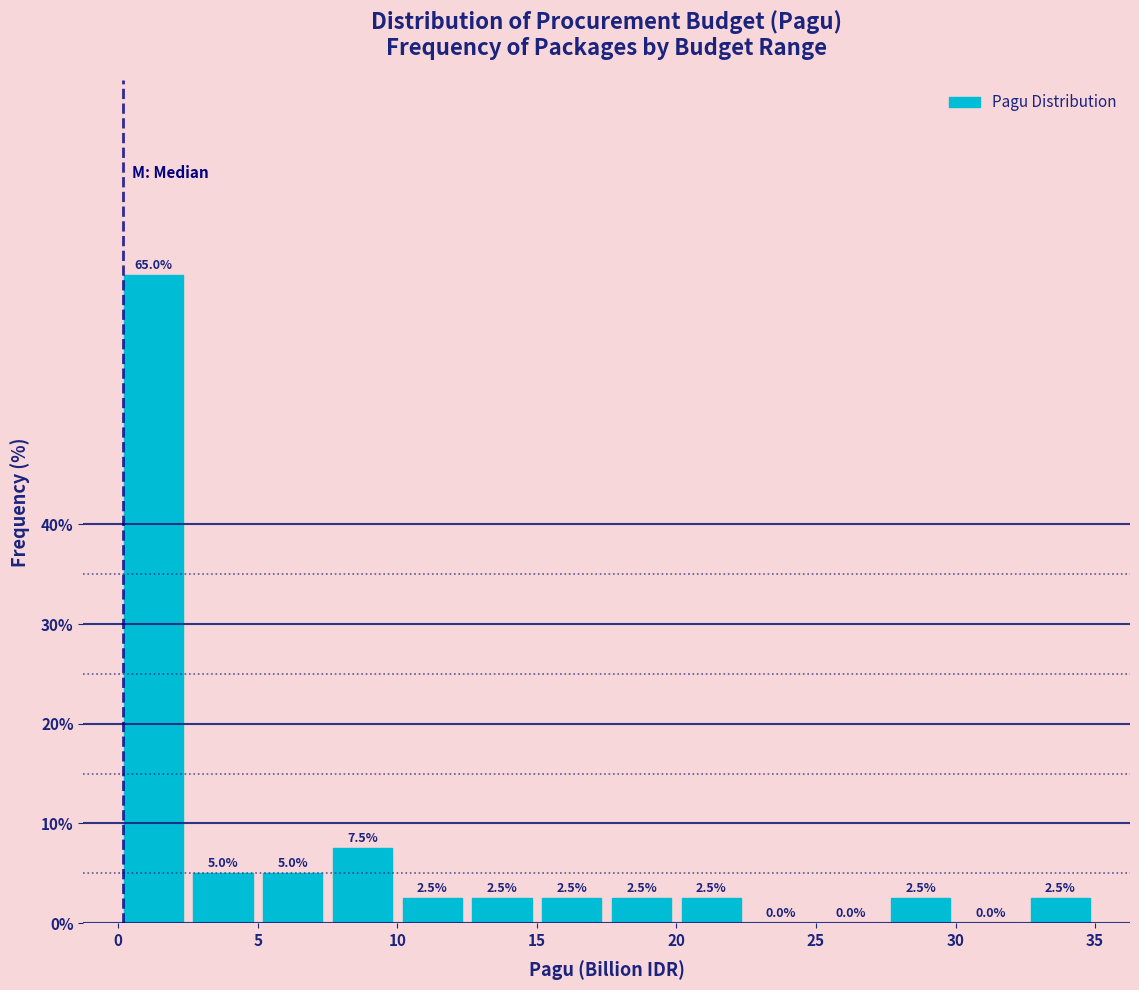

Reading left to right, transcribe this chart: for each bar, give the range it covers on the x-axis and its height.

0.0 to 2.5: 65.0
2.5 to 5.0: 5.0
5.0 to 7.5: 5.0
7.5 to 10.0: 7.5
10.0 to 12.5: 2.5
12.5 to 15.0: 2.5
15.0 to 17.5: 2.5
17.5 to 20.0: 2.5
20.0 to 22.5: 2.5
22.5 to 25.0: 0.0
25.0 to 27.5: 0.0
27.5 to 30.0: 2.5
30.0 to 32.5: 0.0
32.5 to 35.0: 2.5